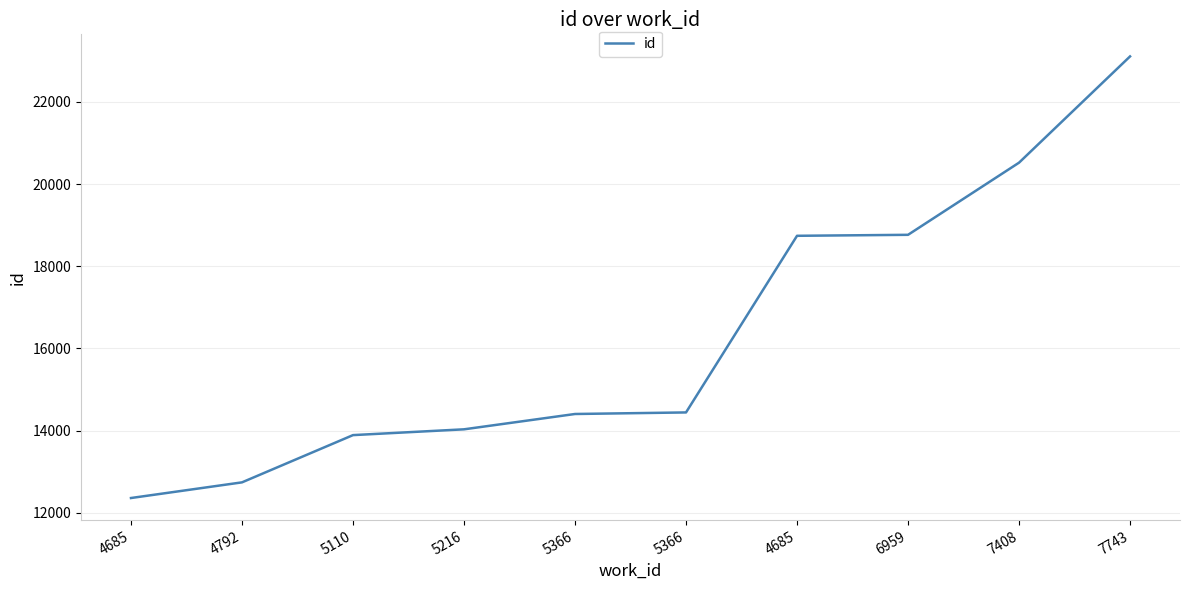

Is this an area chart (filled region under the line)?

No